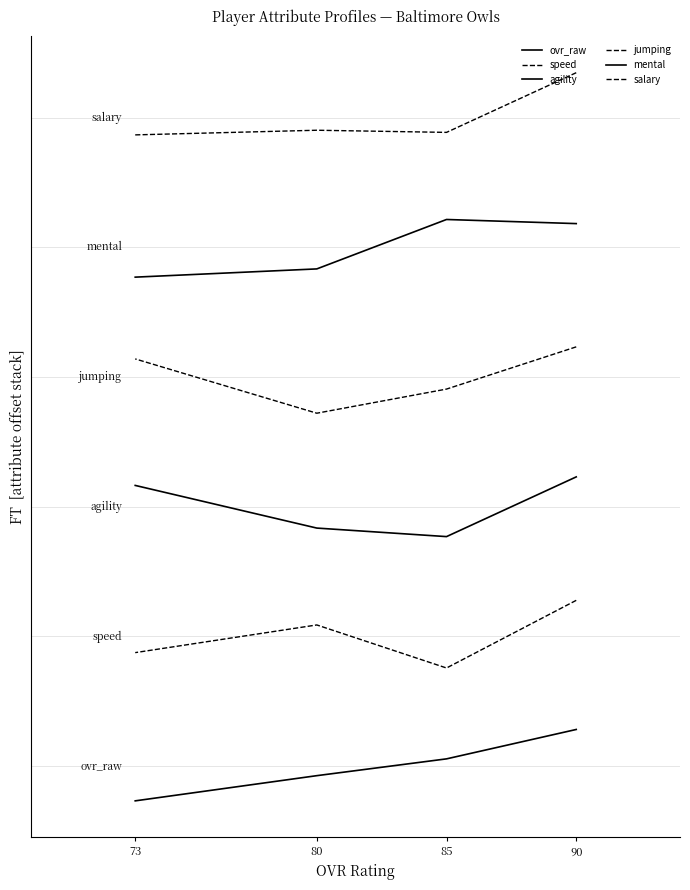

True or false: agility has more than 0 interior local peaks.

False